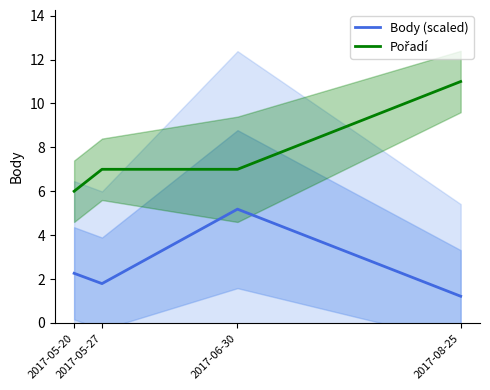

What are all the series names shown in the legend?

Body (scaled), Pořadí